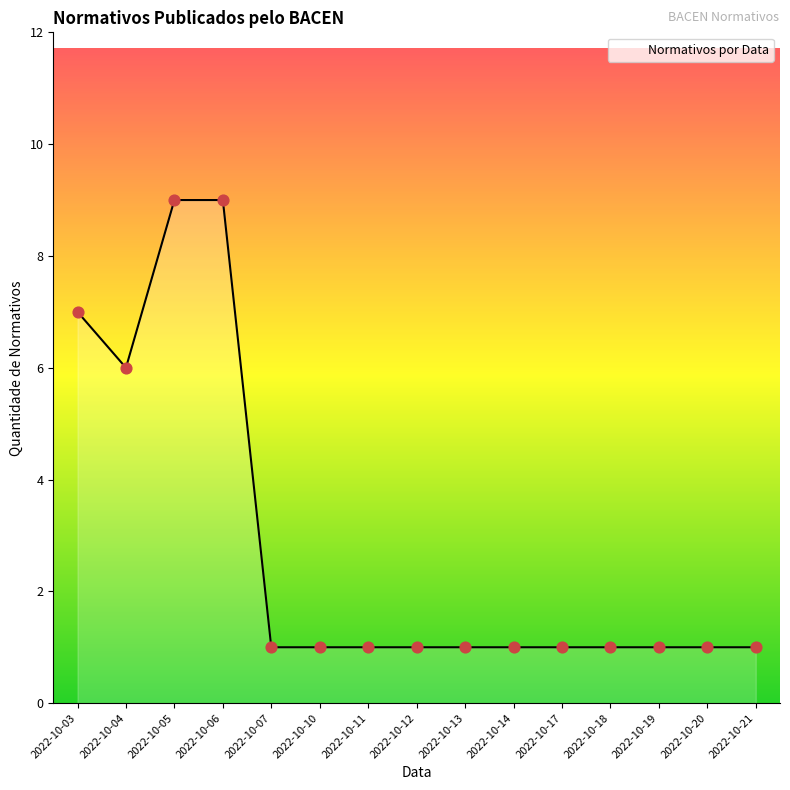

What is the change in value from 2022-10-05 to 2022-10-19?

-8